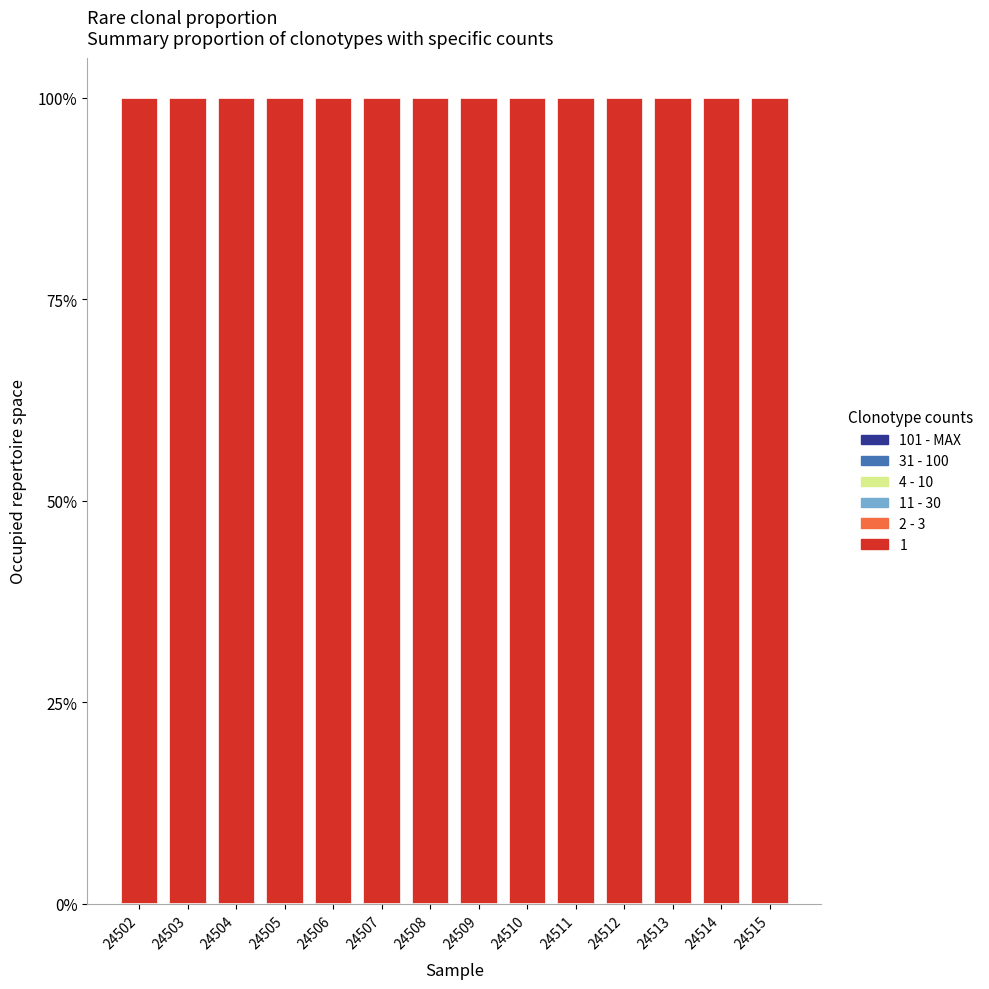

Does the chart contain stacked bars?

Yes